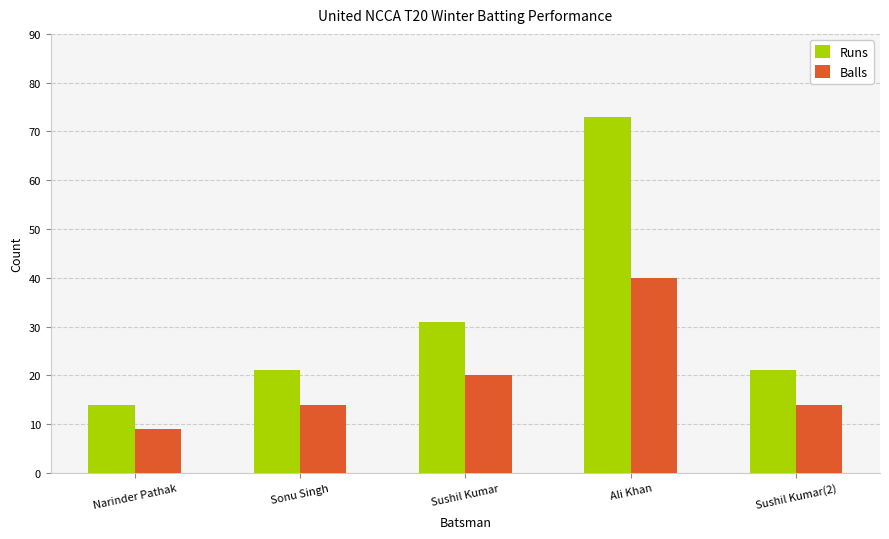

Which series has the largest total across all categories?

Runs